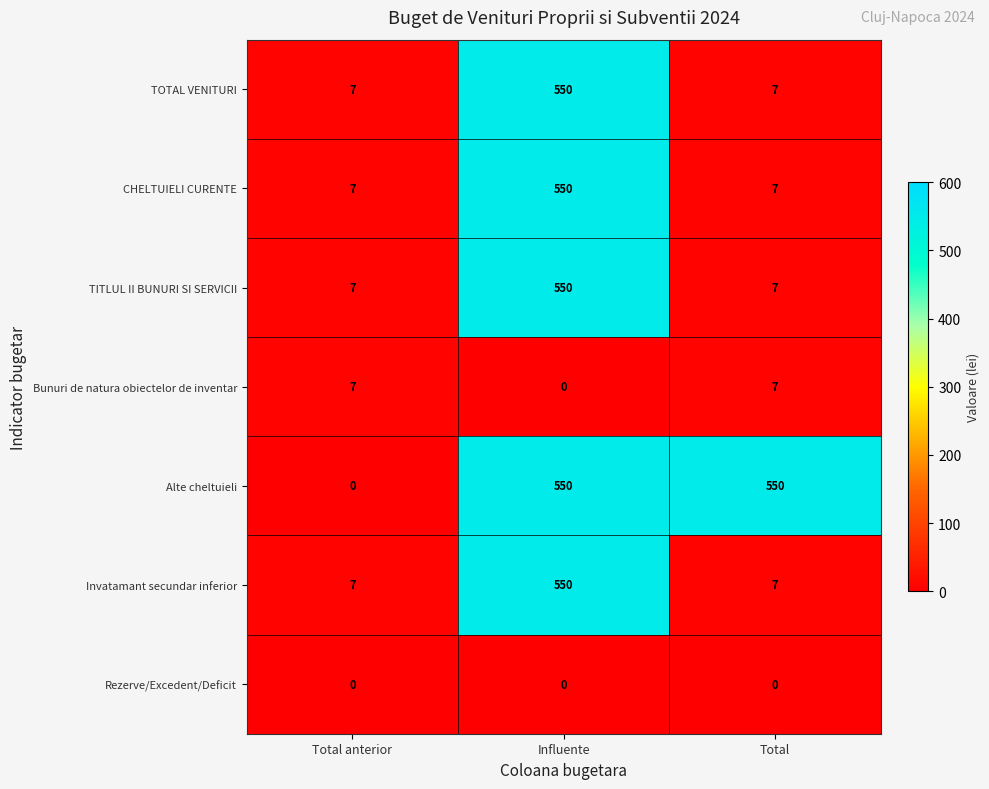

What is the difference between the maximum and second lowest values in the TOTAL VENITURI series?

543